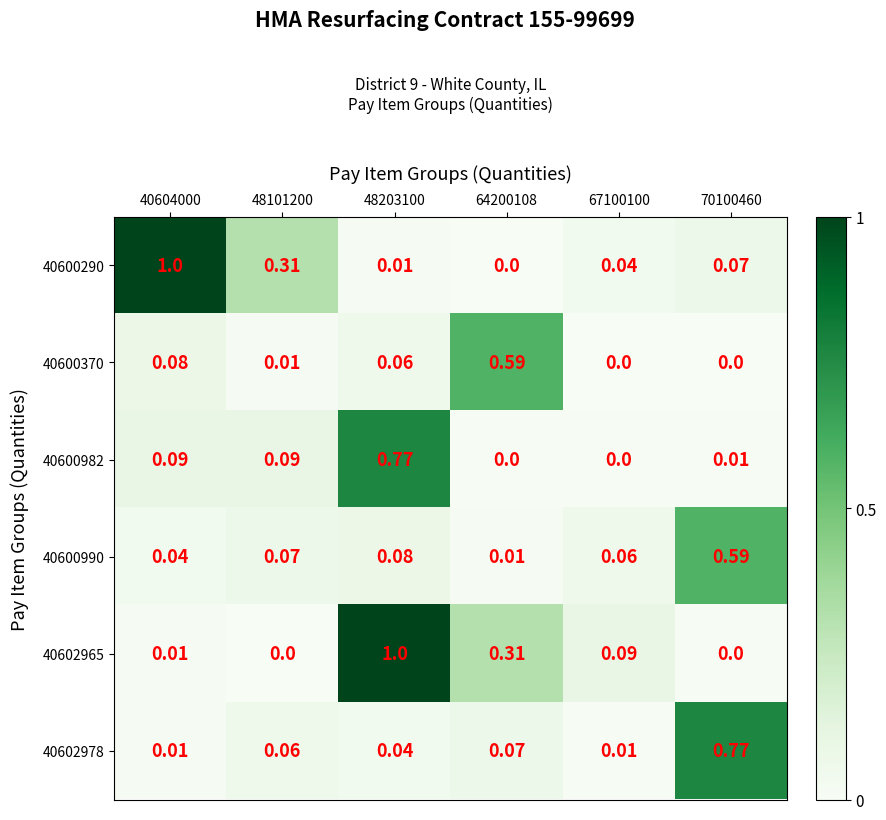

How many categories are shown in the chart?

6